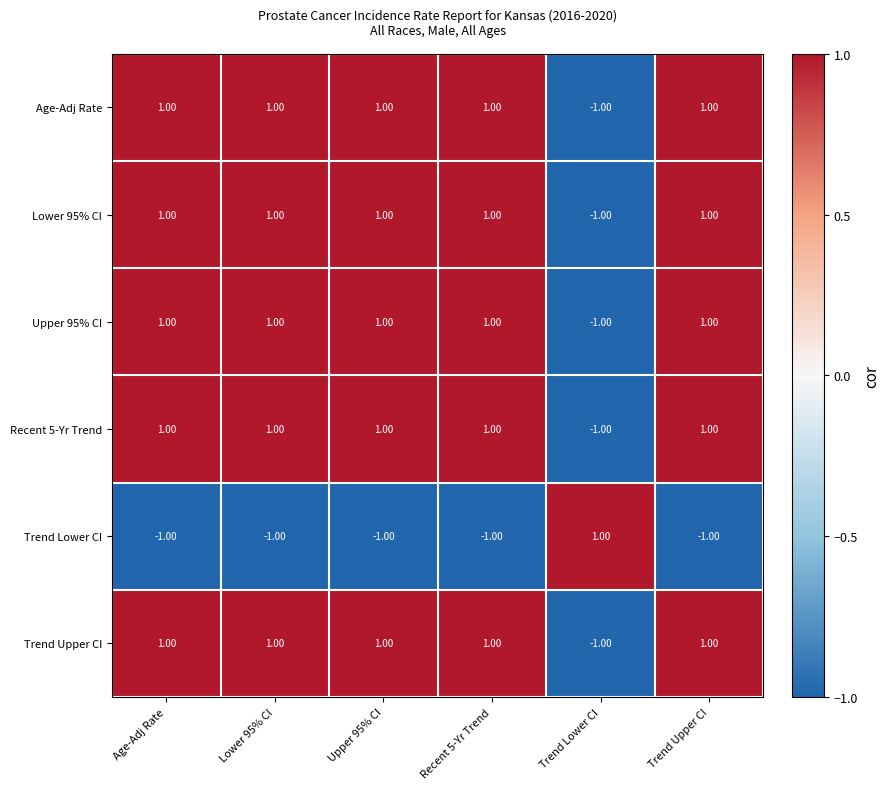

What is the sum of all Age-Adj Rate values?

4